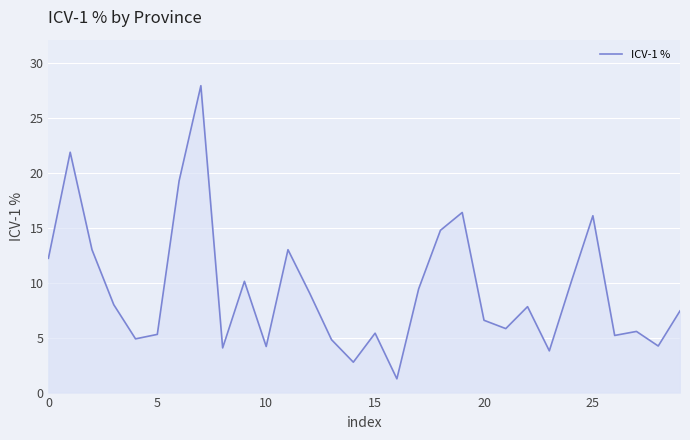

What is the greatest value displayed?

28.0